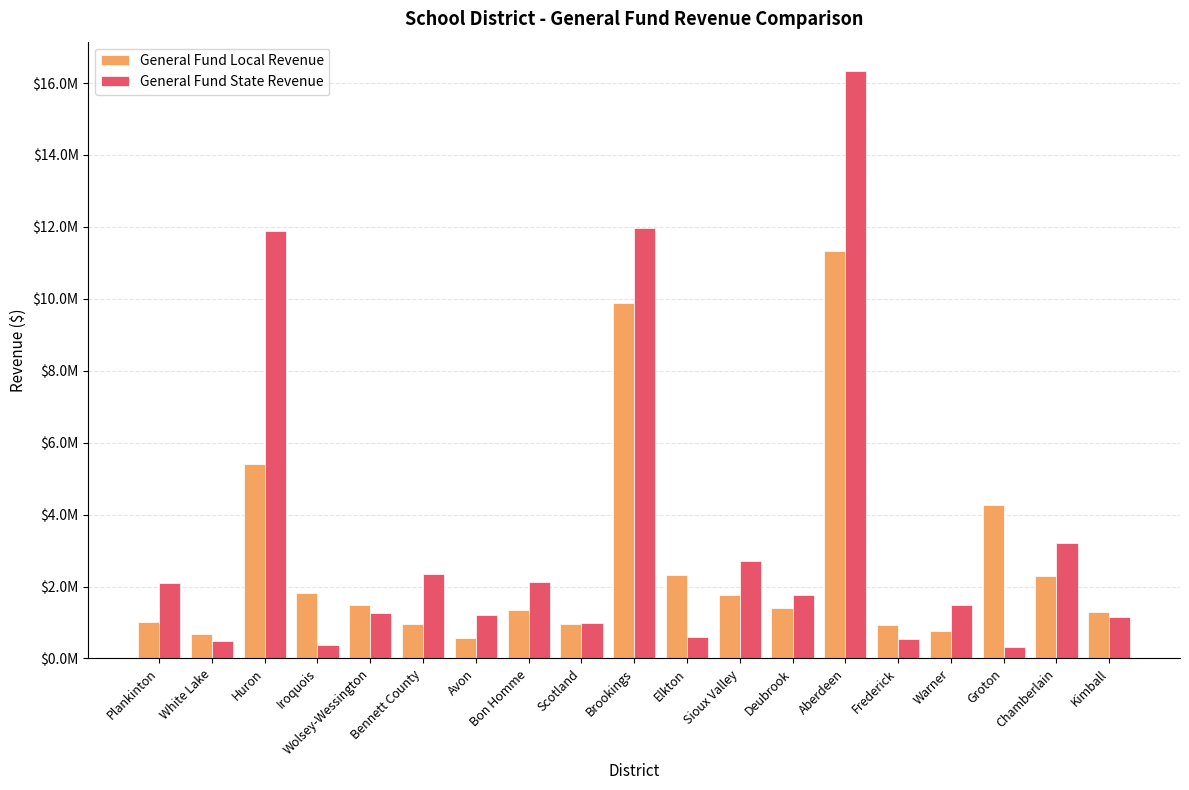

Reading right to left, what are all the values shown in this chart?

General Fund Local Revenue: Kimball=1303685.8	Chamberlain=2300484.8	Groton=4267864.3	Warner=752426.7	Frederick=931068.1	Aberdeen=11340139.9	Deubrook=1404513.5	Sioux Valley=1752103.8	Elkton=2323678.4	Brookings=9876964.1	Scotland=948360.0	Bon Homme=1341764.2	Avon=579170.4	Bennett County=966487.6	Wolsey-Wessington=1477410.9	Iroquois=1807743.6	Huron=5392872.9	White Lake=674486.6	Plankinton=1017846.3
General Fund State Revenue: Kimball=1152028.1	Chamberlain=3216788.6	Groton=326410.0	Warner=1480845.8	Frederick=541944.9	Aberdeen=16332992.5	Deubrook=1777276.5	Sioux Valley=2717044.5	Elkton=587123.8	Brookings=11973874.7	Scotland=994782.6	Bon Homme=2117368.3	Avon=1194569.5	Bennett County=2355187.3	Wolsey-Wessington=1275189.1	Iroquois=371343.6	Huron=11889676.2	White Lake=480707.8	Plankinton=2093131.6